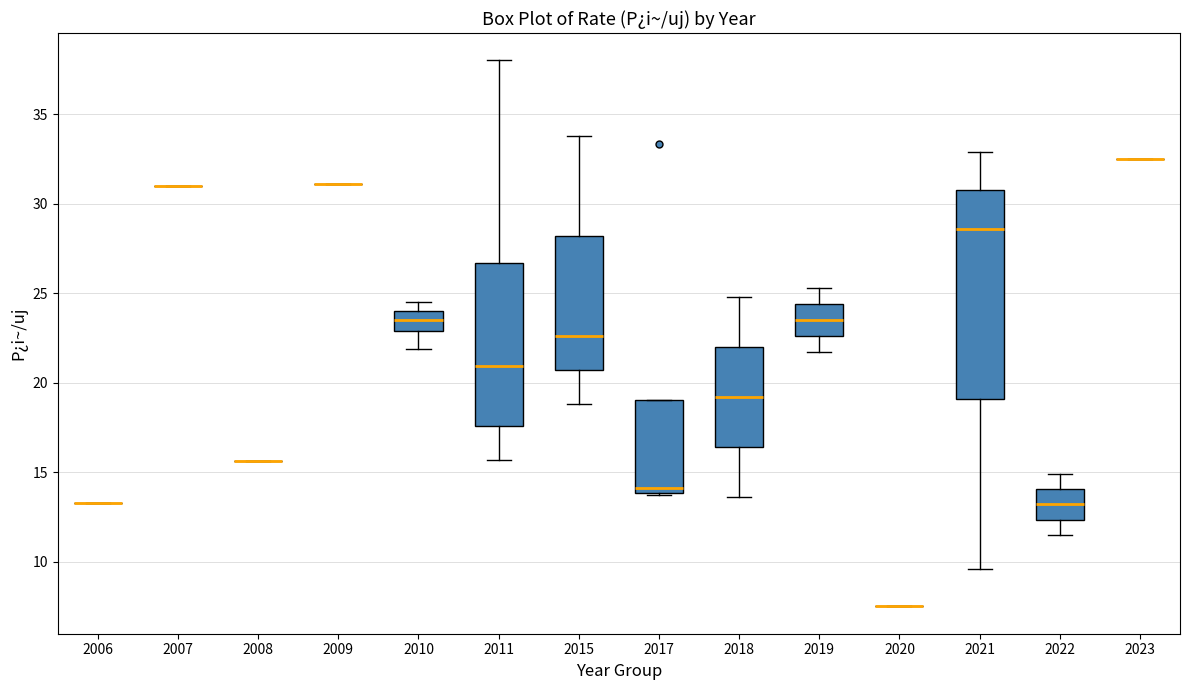

Reading left to right, read every box against the y-axis: the position of its median line, the range the box covers, and the ends of its whiskers. The values are not printed on the chart, so give them approximately, as read against the axis.

2006: box collapsed to a line at 13.5, whiskers 13.5 to 13.5
2007: box collapsed to a line at 31.0, whiskers 31.0 to 31.0
2008: box collapsed to a line at 15.5, whiskers 15.5 to 15.5
2009: box collapsed to a line at 31.0, whiskers 31.0 to 31.0
2010: median 23.5, box 23.0 to 24.0, whiskers 22.0 to 24.5
2011: median 21.0, box 17.5 to 26.5, whiskers 15.5 to 38.0
2015: median 22.5, box 20.5 to 28.0, whiskers 19.0 to 34.0
2017: median 14.0 (just above the box's lower edge), box 14.0 to 19.0, whiskers 13.5 to 19.0
2018: median 19.0, box 16.5 to 22.0, whiskers 13.5 to 25.0
2019: median 23.5, box 22.5 to 24.5, whiskers 21.5 to 25.5
2020: box collapsed to a line at 7.5, whiskers 7.5 to 7.5
2021: median 28.5, box 19.0 to 31.0, whiskers 9.5 to 33.0
2022: median 13.0, box 12.5 to 14.0, whiskers 11.5 to 15.0
2023: box collapsed to a line at 32.5, whiskers 32.5 to 32.5